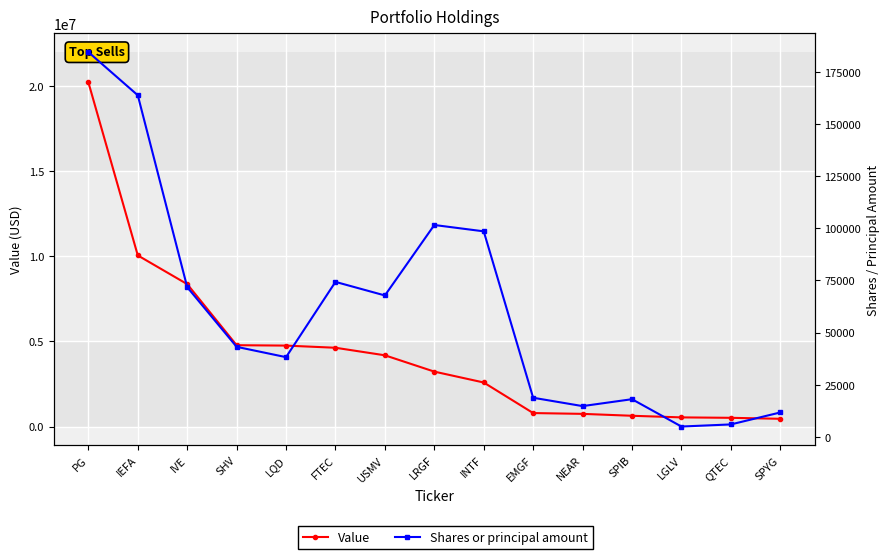

Reading right to left, extract all data points from this chart.

Value: 454000	512000	537000	632000	744000	791000	2587000	3226000	4185000	4628000	4755000	4778000	8366000	10054000	20225000
Shares or principal amount: 11723	5992	4983	18081	14774	18775	98533	101573	67803	74304	38233	43180	71768	163746	184447